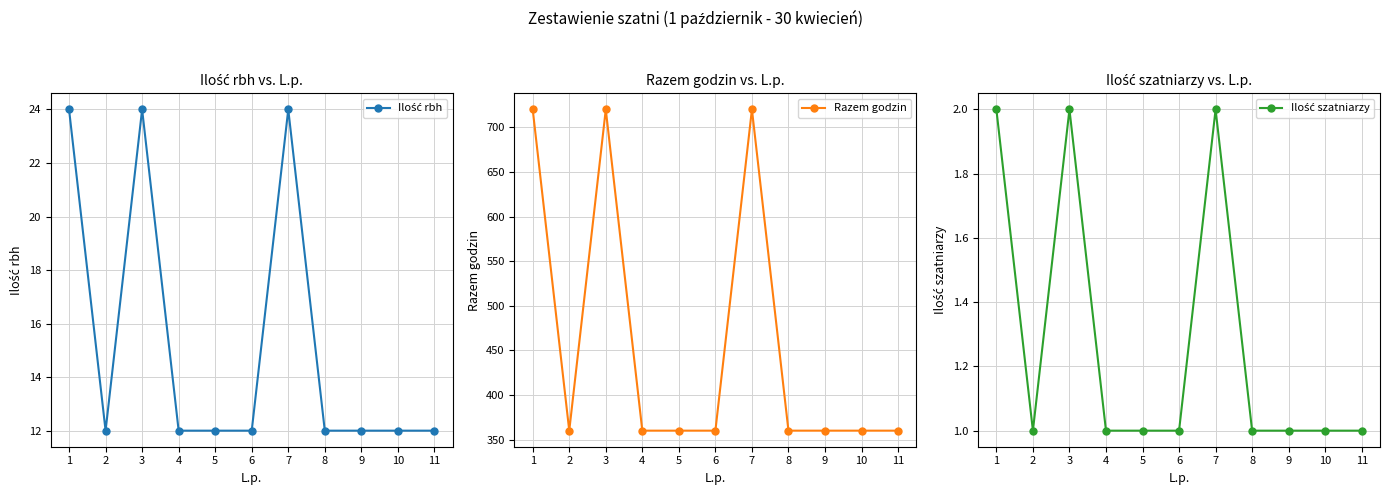

What are all the series names shown in the legend?

Ilość rbh, Razem godzin, Ilość szatniarzy